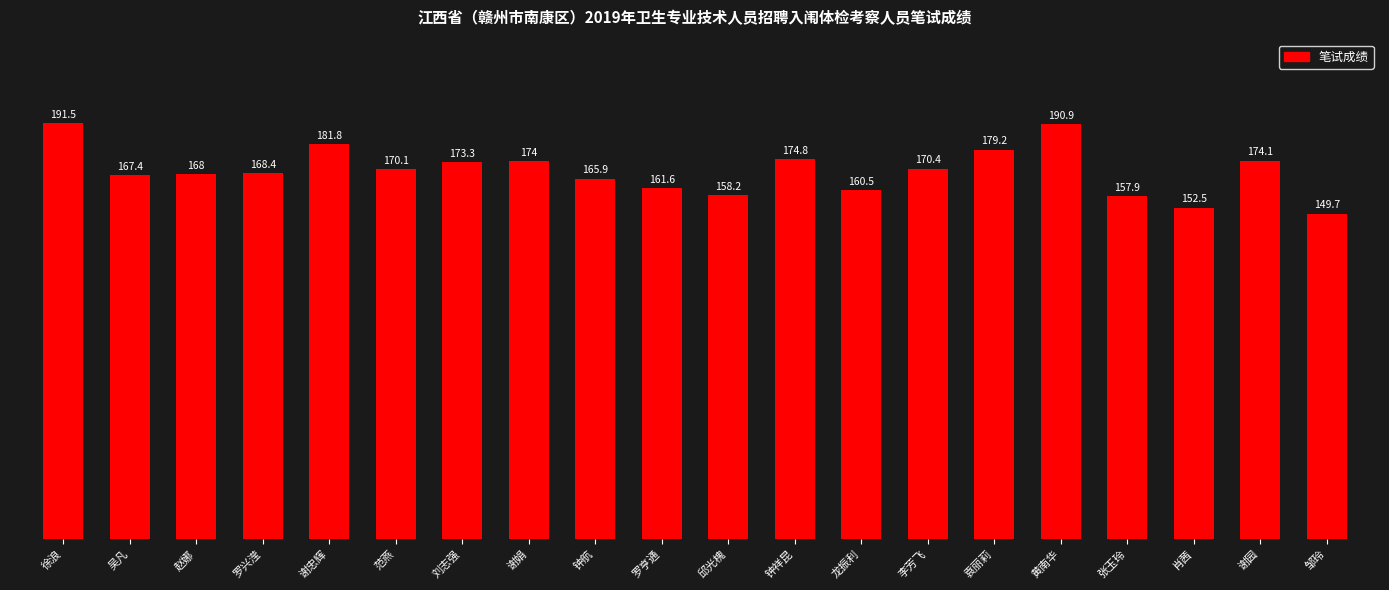

Are the bars grouped side by side (vs. stacked)?

No